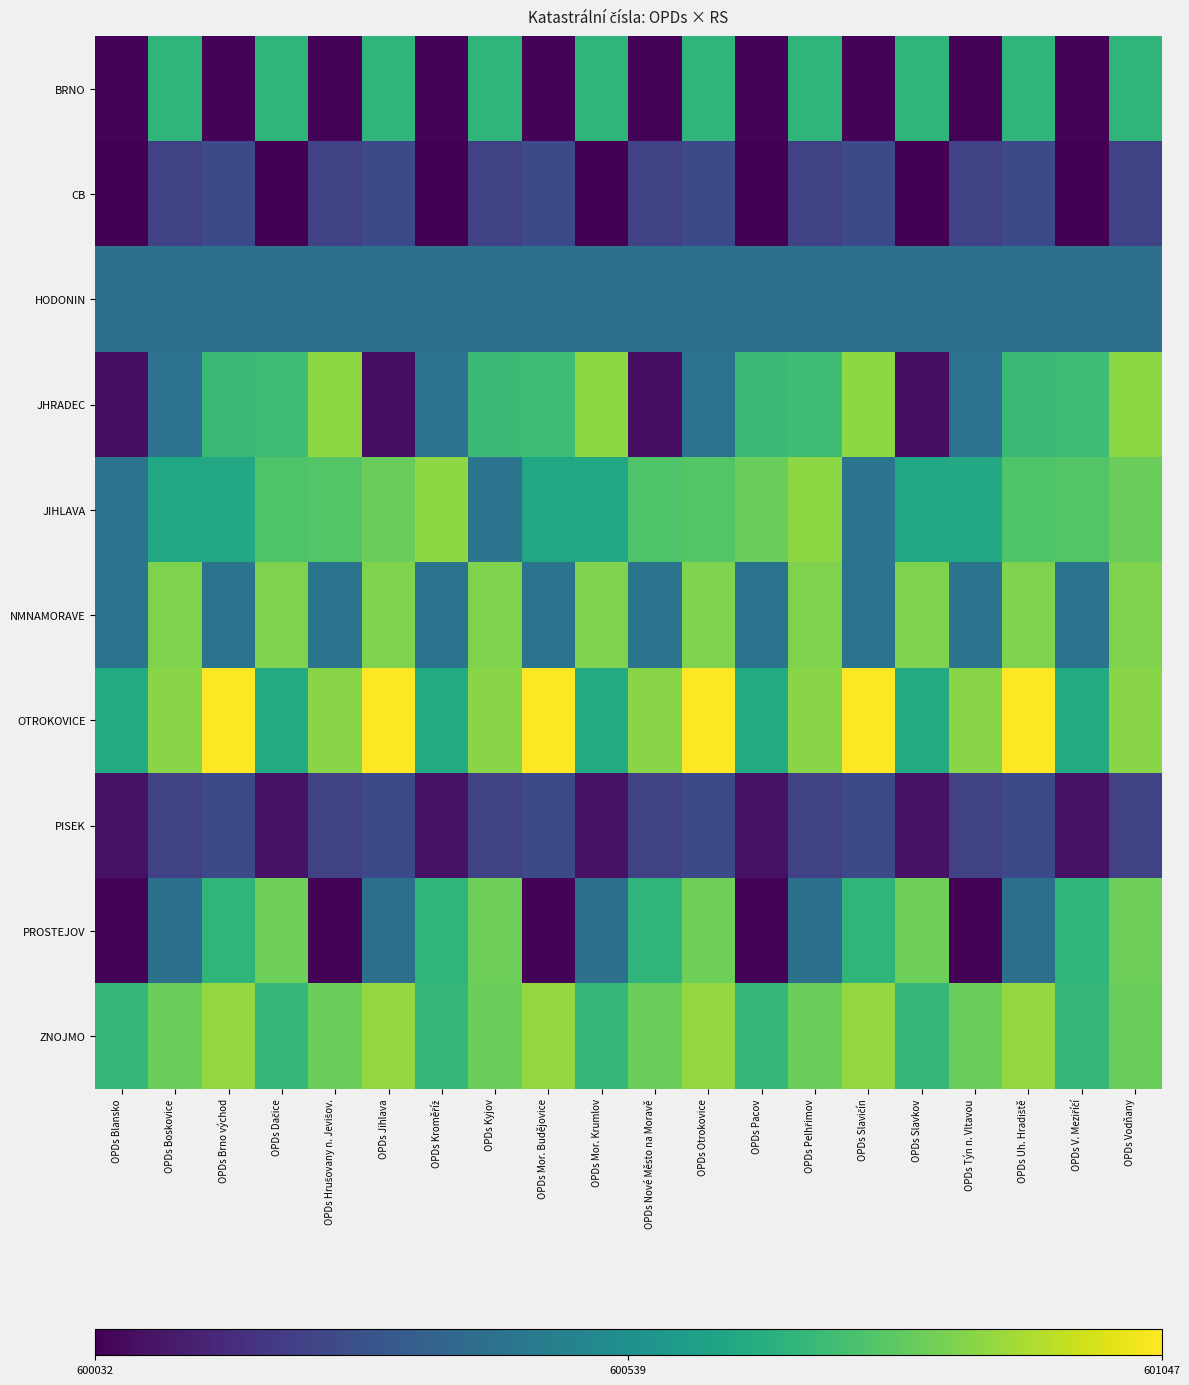

Reading left to right, list all the values displayed in this chart.

BRNO: OPDs Blansko=600041	OPDs Boskovice=600695	OPDs Brno východ=600041	OPDs Dačice=600695	OPDs Hrušovany n. Jevišov.=600041	OPDs Jihlava=600695	OPDs Kroměříž=600041	OPDs Kyjov=600695	OPDs Mor. Budějovice=600041	OPDs Mor. Krumlov=600695	OPDs Nové Město na Moravě=600041	OPDs Otrokovice=600695	OPDs Pacov=600041	OPDs Pelhřimov=600695	OPDs Slavičín=600041	OPDs Slavkov=600695	OPDs Týn n. Vltavou=600041	OPDs Uh. Hradiště=600695	OPDs V. Meziříčí=600041	OPDs Vodňany=600695
CB: OPDs Blansko=600032	OPDs Boskovice=600229	OPDs Brno východ=600261	OPDs Dačice=600032	OPDs Hrušovany n. Jevišov.=600229	OPDs Jihlava=600261	OPDs Kroměříž=600032	OPDs Kyjov=600229	OPDs Mor. Budějovice=600261	OPDs Mor. Krumlov=600032	OPDs Nové Město na Moravě=600229	OPDs Otrokovice=600261	OPDs Pacov=600032	OPDs Pelhřimov=600229	OPDs Slavičín=600261	OPDs Slavkov=600032	OPDs Týn n. Vltavou=600229	OPDs Uh. Hradiště=600261	OPDs V. Meziříčí=600032	OPDs Vodňany=600229
HODONIN: OPDs Blansko=600407	OPDs Boskovice=600407	OPDs Brno východ=600407	OPDs Dačice=600407	OPDs Hrušovany n. Jevišov.=600407	OPDs Jihlava=600407	OPDs Kroměříž=600407	OPDs Kyjov=600407	OPDs Mor. Budějovice=600407	OPDs Mor. Krumlov=600407	OPDs Nové Město na Moravě=600407	OPDs Otrokovice=600407	OPDs Pacov=600407	OPDs Pelhřimov=600407	OPDs Slavičín=600407	OPDs Slavkov=600407	OPDs Týn n. Vltavou=600407	OPDs Uh. Hradiště=600407	OPDs V. Meziříčí=600407	OPDs Vodňany=600407
JHRADEC: OPDs Blansko=600075	OPDs Boskovice=600415	OPDs Brno východ=600725	OPDs Dačice=600733	OPDs Hrušovany n. Jevišov.=600873	OPDs Jihlava=600075	OPDs Kroměříž=600415	OPDs Kyjov=600725	OPDs Mor. Budějovice=600733	OPDs Mor. Krumlov=600873	OPDs Nové Město na Moravě=600075	OPDs Otrokovice=600415	OPDs Pacov=600725	OPDs Pelhřimov=600733	OPDs Slavičín=600873	OPDs Slavkov=600075	OPDs Týn n. Vltavou=600415	OPDs Uh. Hradiště=600725	OPDs V. Meziříčí=600733	OPDs Vodňany=600873
JIHLAVA: OPDs Blansko=600423	OPDs Boskovice=600636	OPDs Brno východ=600644	OPDs Dačice=600768	OPDs Hrušovany n. Jevišov.=600776	OPDs Jihlava=600814	OPDs Kroměříž=600873	OPDs Kyjov=600423	OPDs Mor. Budějovice=600636	OPDs Mor. Krumlov=600644	OPDs Nové Město na Moravě=600768	OPDs Otrokovice=600776	OPDs Pacov=600814	OPDs Pelhřimov=600873	OPDs Slavičín=600423	OPDs Slavkov=600636	OPDs Týn n. Vltavou=600644	OPDs Uh. Hradiště=600768	OPDs V. Meziříčí=600776	OPDs Vodňany=600814
NMNAMORAVE: OPDs Blansko=600423	OPDs Boskovice=600849	OPDs Brno východ=600423	OPDs Dačice=600849	OPDs Hrušovany n. Jevišov.=600423	OPDs Jihlava=600849	OPDs Kroměříž=600423	OPDs Kyjov=600849	OPDs Mor. Budějovice=600423	OPDs Mor. Krumlov=600849	OPDs Nové Město na Moravě=600423	OPDs Otrokovice=600849	OPDs Pacov=600423	OPDs Pelhřimov=600849	OPDs Slavičín=600423	OPDs Slavkov=600849	OPDs Týn n. Vltavou=600423	OPDs Uh. Hradiště=600849	OPDs V. Meziříčí=600423	OPDs Vodňany=600849
OTROKOVICE: OPDs Blansko=600652	OPDs Boskovice=600865	OPDs Brno východ=601047	OPDs Dačice=600652	OPDs Hrušovany n. Jevišov.=600865	OPDs Jihlava=601047	OPDs Kroměříž=600652	OPDs Kyjov=600865	OPDs Mor. Budějovice=601047	OPDs Mor. Krumlov=600652	OPDs Nové Město na Moravě=600865	OPDs Otrokovice=601047	OPDs Pacov=600652	OPDs Pelhřimov=600865	OPDs Slavičín=601047	OPDs Slavkov=600652	OPDs Týn n. Vltavou=600865	OPDs Uh. Hradiště=601047	OPDs V. Meziříčí=600652	OPDs Vodňany=600865
PISEK: OPDs Blansko=600083	OPDs Boskovice=600229	OPDs Brno východ=600261	OPDs Dačice=600083	OPDs Hrušovany n. Jevišov.=600229	OPDs Jihlava=600261	OPDs Kroměříž=600083	OPDs Kyjov=600229	OPDs Mor. Budějovice=600261	OPDs Mor. Krumlov=600083	OPDs Nové Město na Moravě=600229	OPDs Otrokovice=600261	OPDs Pacov=600083	OPDs Pelhřimov=600229	OPDs Slavičín=600261	OPDs Slavkov=600083	OPDs Týn n. Vltavou=600229	OPDs Uh. Hradiště=600261	OPDs V. Meziříčí=600083	OPDs Vodňany=600229
PROSTEJOV: OPDs Blansko=600041	OPDs Boskovice=600407	OPDs Brno východ=600695	OPDs Dačice=600822	OPDs Hrušovany n. Jevišov.=600041	OPDs Jihlava=600407	OPDs Kroměříž=600695	OPDs Kyjov=600822	OPDs Mor. Budějovice=600041	OPDs Mor. Krumlov=600407	OPDs Nové Město na Moravě=600695	OPDs Otrokovice=600822	OPDs Pacov=600041	OPDs Pelhřimov=600407	OPDs Slavičín=600695	OPDs Slavkov=600822	OPDs Týn n. Vltavou=600041	OPDs Uh. Hradiště=600407	OPDs V. Meziříčí=600695	OPDs Vodňany=600822
ZNOJMO: OPDs Blansko=600709	OPDs Boskovice=600814	OPDs Brno východ=600881	OPDs Dačice=600709	OPDs Hrušovany n. Jevišov.=600814	OPDs Jihlava=600881	OPDs Kroměříž=600709	OPDs Kyjov=600814	OPDs Mor. Budějovice=600881	OPDs Mor. Krumlov=600709	OPDs Nové Město na Moravě=600814	OPDs Otrokovice=600881	OPDs Pacov=600709	OPDs Pelhřimov=600814	OPDs Slavičín=600881	OPDs Slavkov=600709	OPDs Týn n. Vltavou=600814	OPDs Uh. Hradiště=600881	OPDs V. Meziříčí=600709	OPDs Vodňany=600814